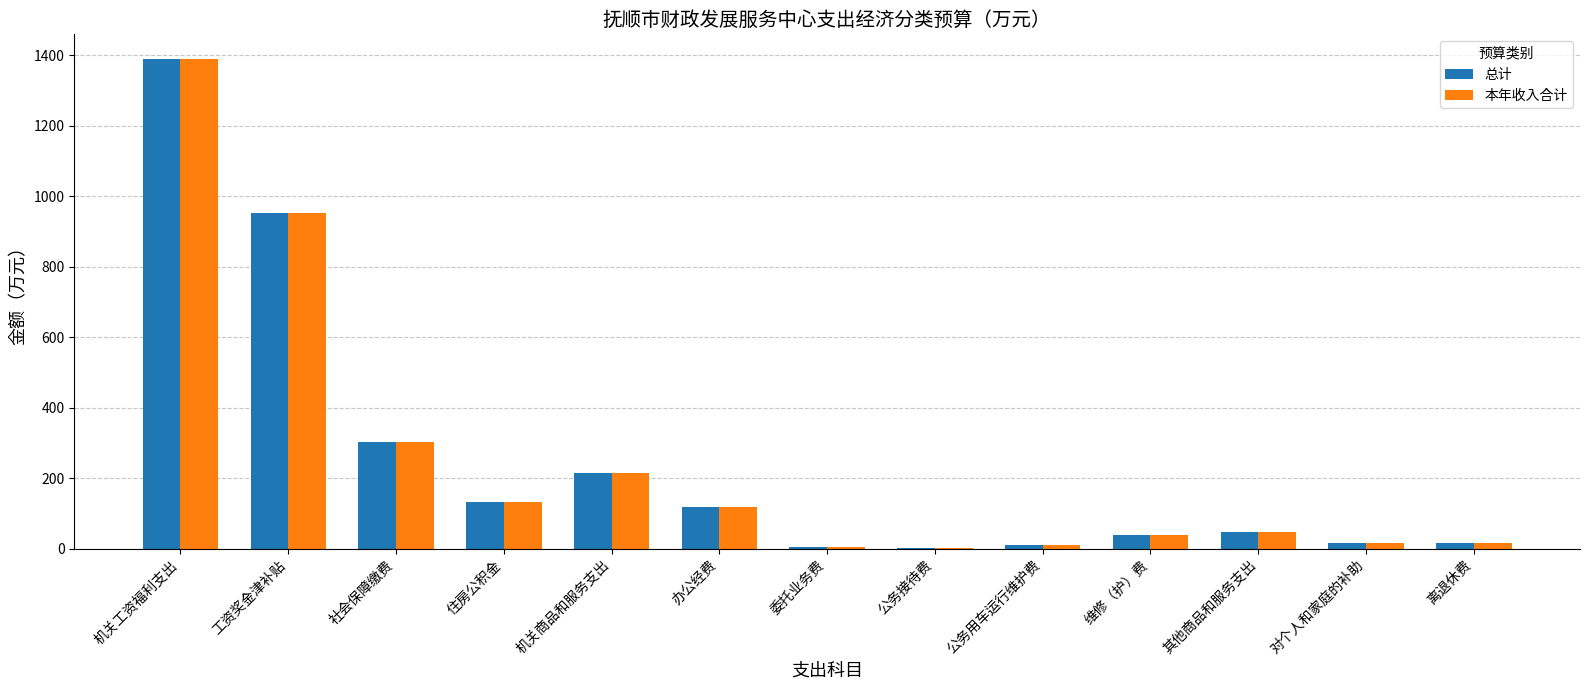

The value of 总计 at 机关商品和服务支出 is 339.9. True or false?

False